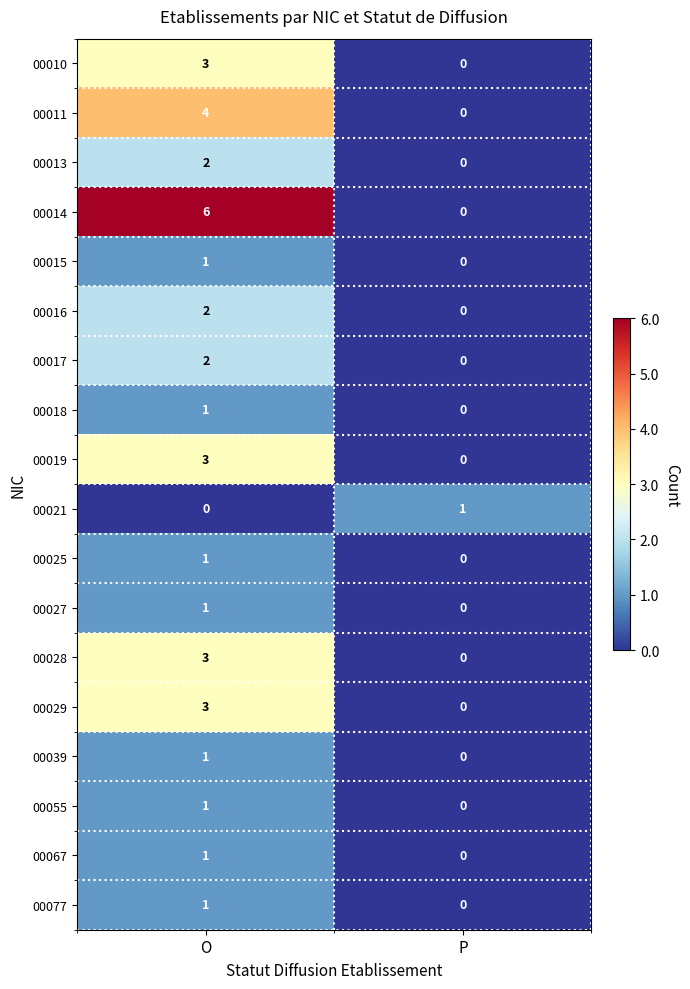

Is it true that 00021 equals 1 at P?

True